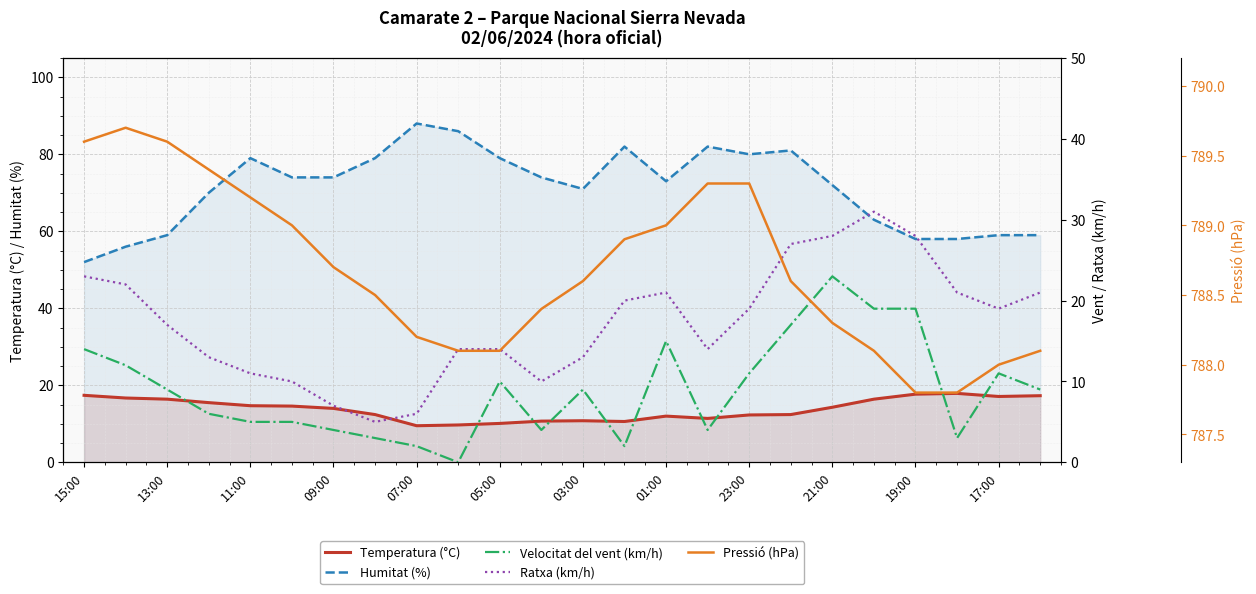

Is it true that Temperatura (°C) equals 9.5 at 07:00?

True